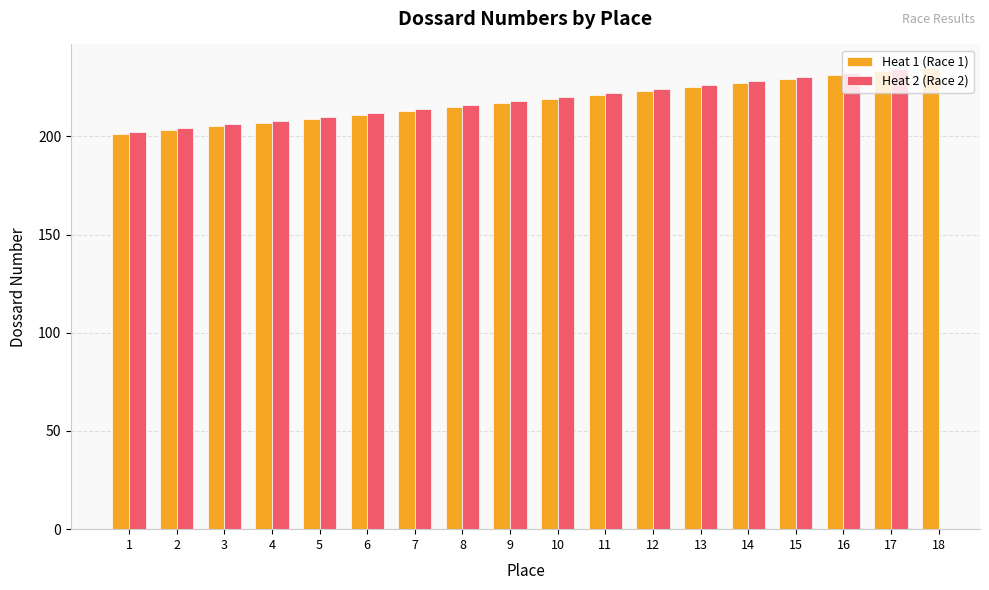

The Heat 2 (Race 2) series shows 204.0 at 2. True or false?

True